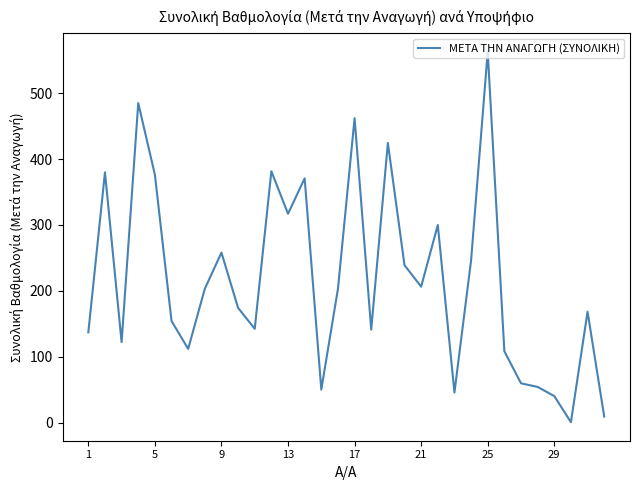

What is the greatest value displayed?

563.0